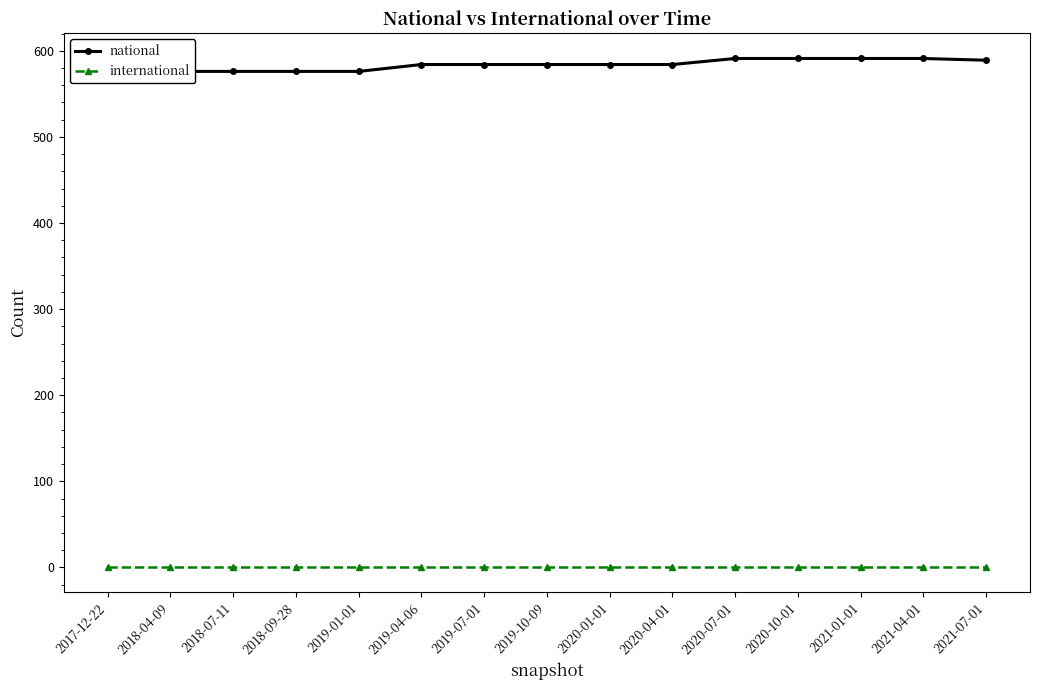

Which has a higher value, 2020-04-01 or 2021-01-01?

2021-01-01